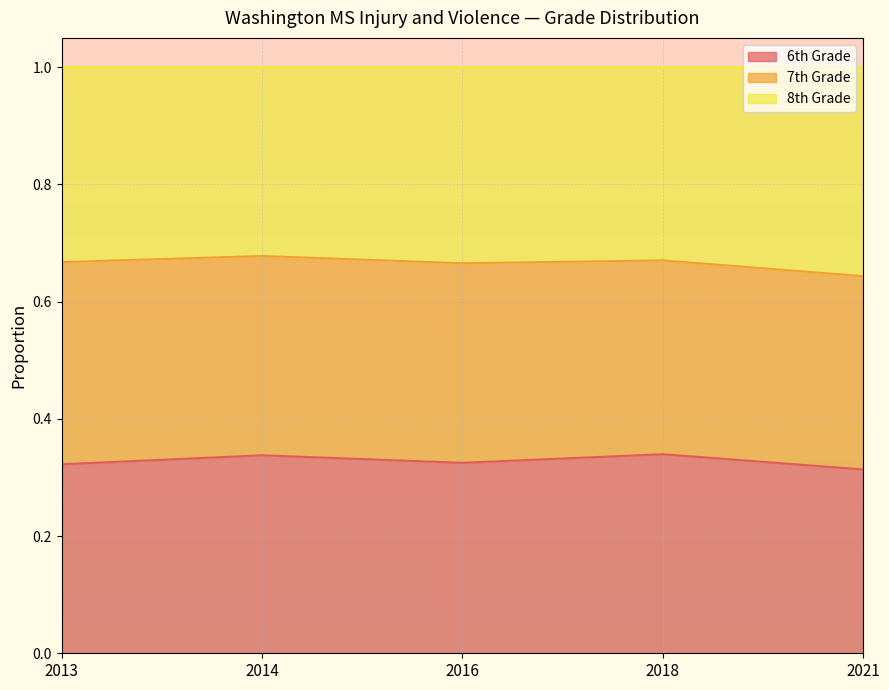

How many lines are shown in the chart?

3